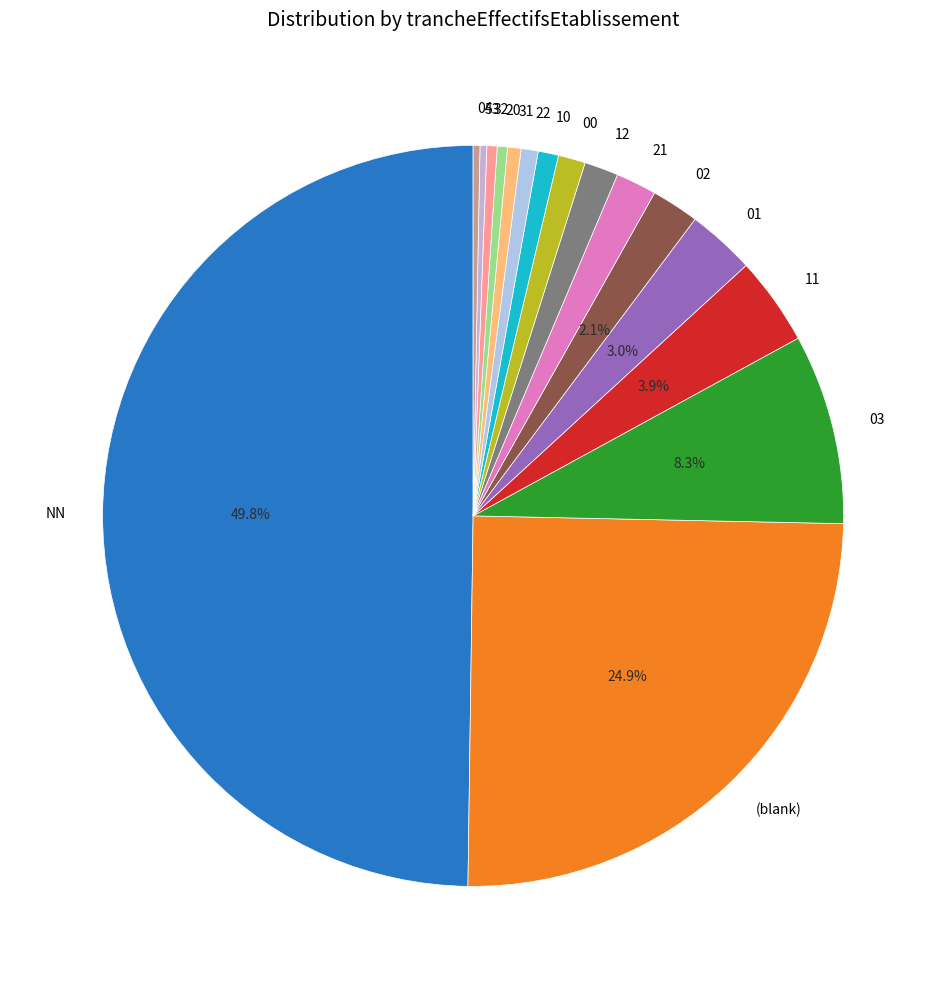

What percentage is the 21 slice, to the nearest percent?

2%